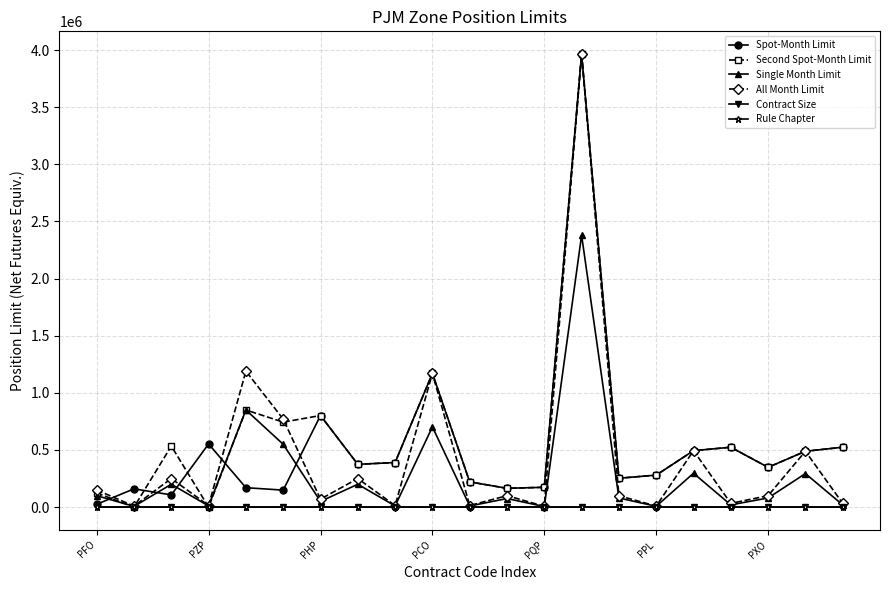

At how many categories does at least one series exceed 926683?

3